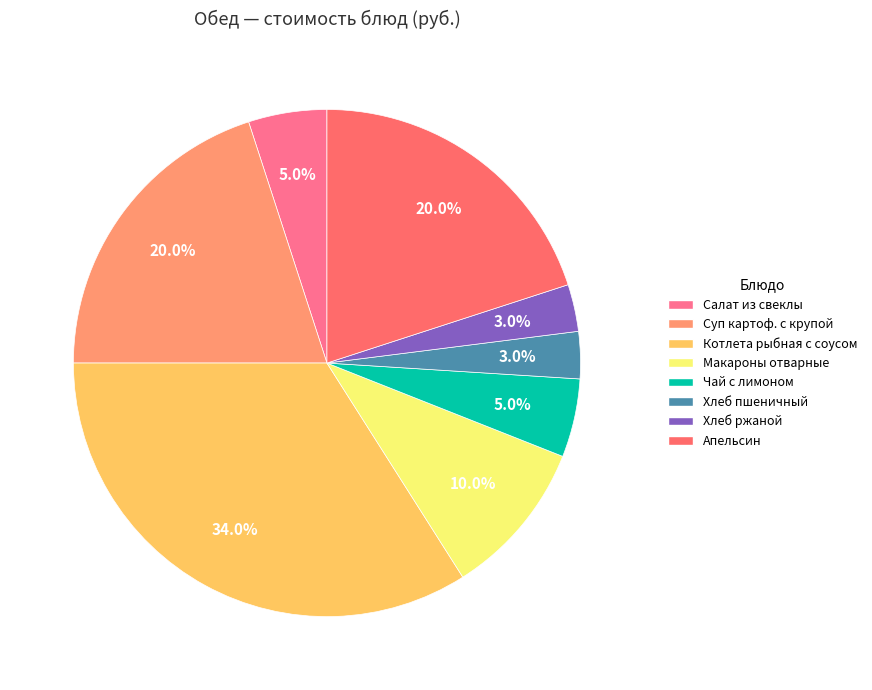

Between Хлеб ржаной and Хлеб пшеничный, which is larger?

Хлеб ржаной